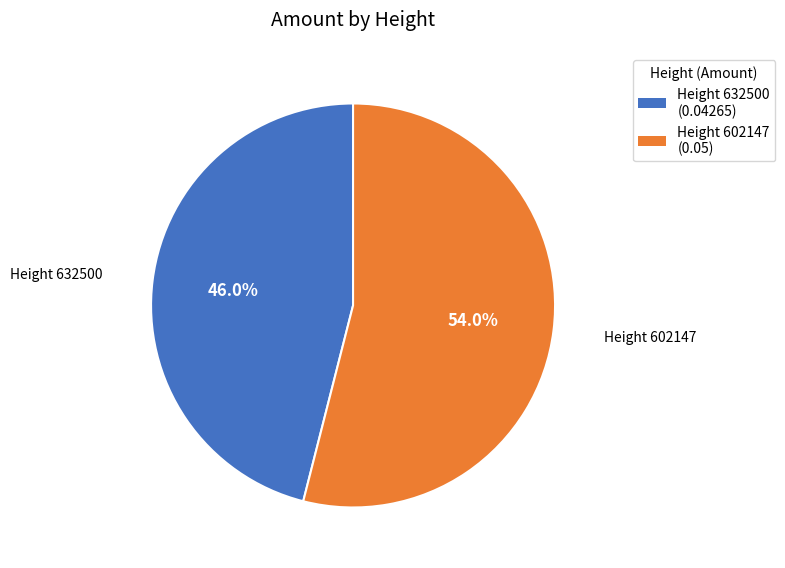

Count the number of slices in the pie.

2